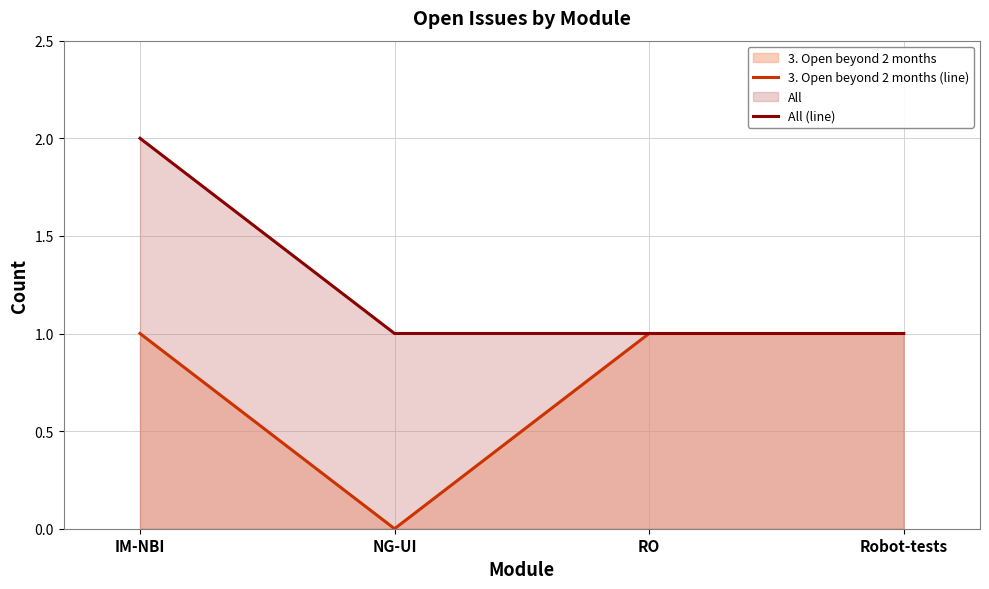

Is it true that All (line) equals 0 at NG-UI?

False